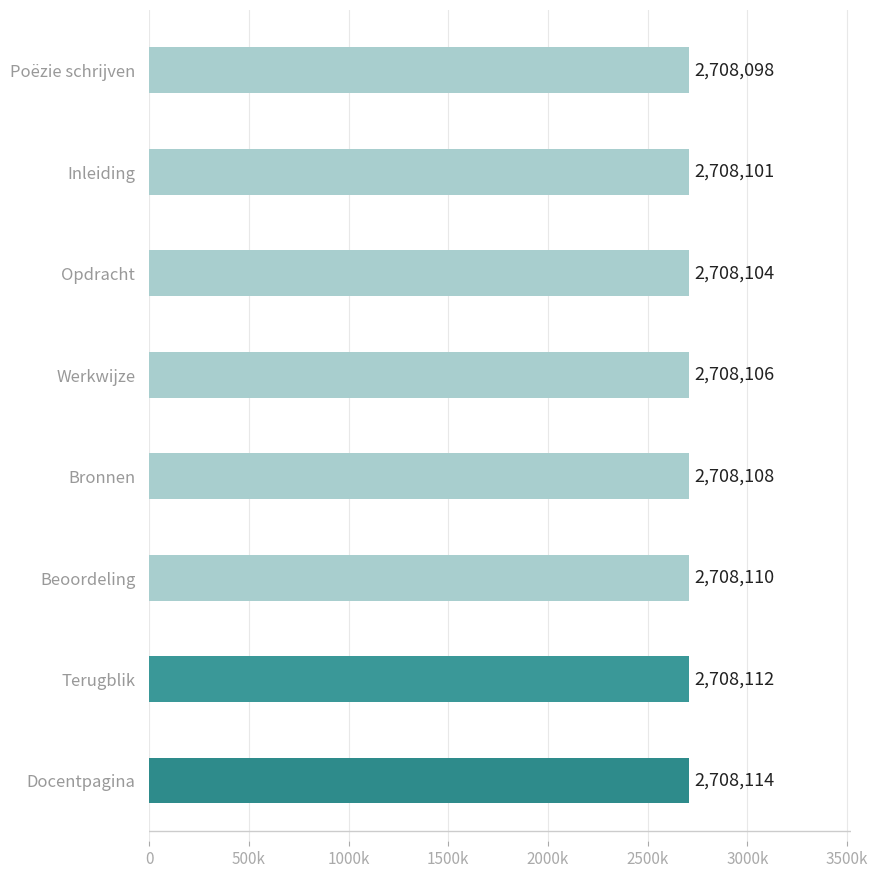

Where is the data nearest to the value 2708106?

Werkwijze